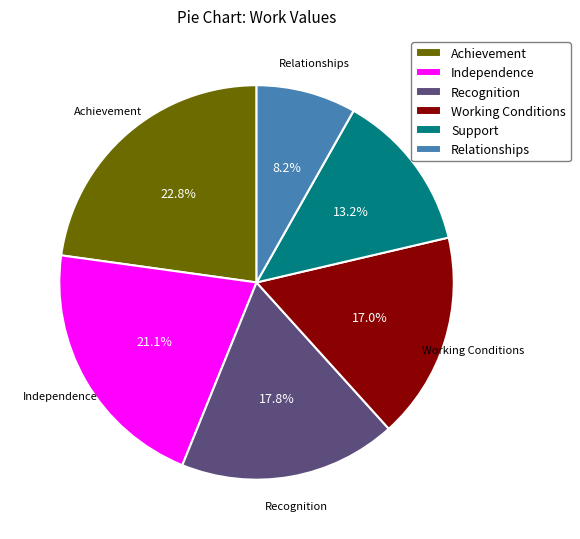

What is the smallest slice in the pie chart?

Relationships